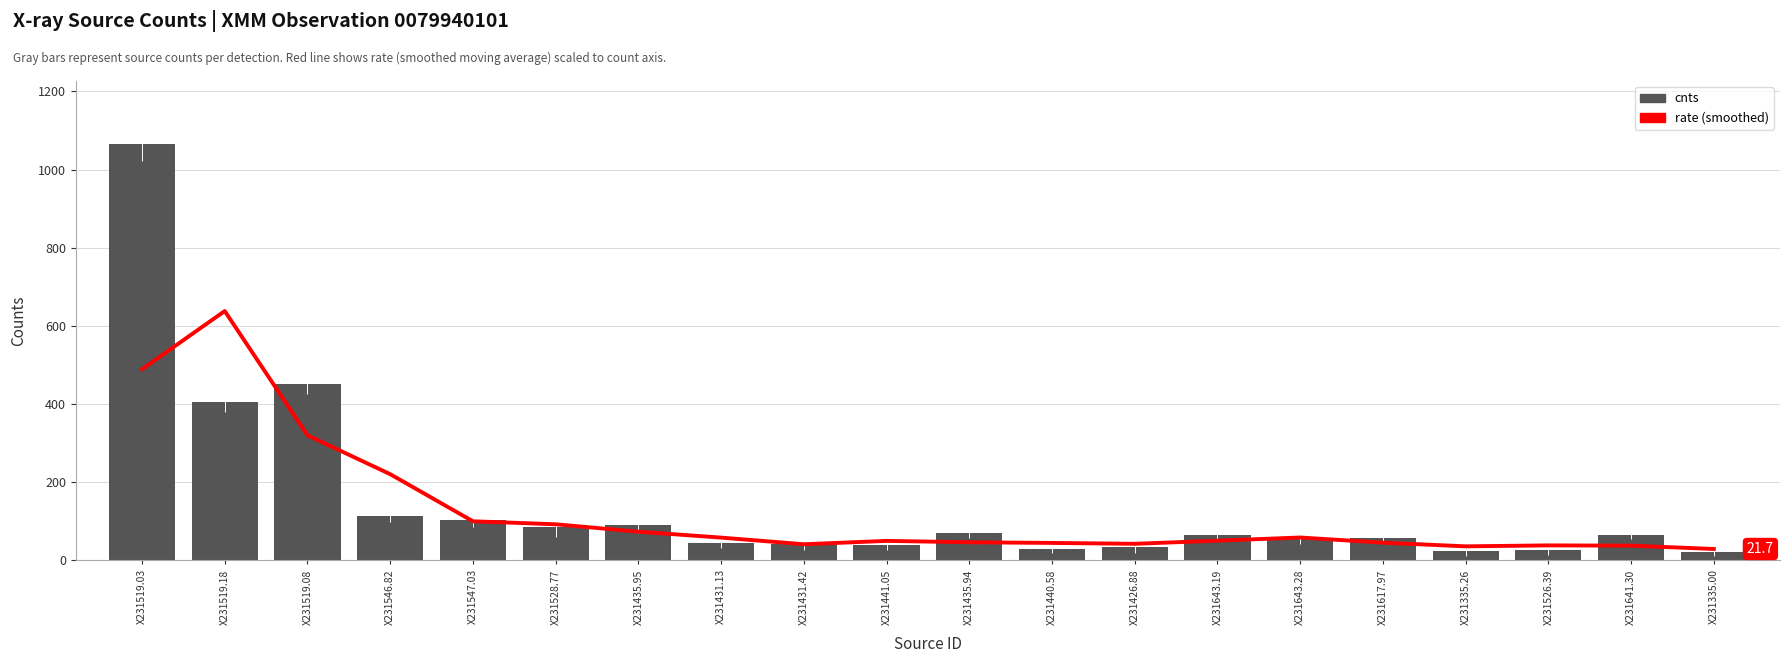

What is the difference between the cnts values at X231435.95 and X231617.97?

32.2